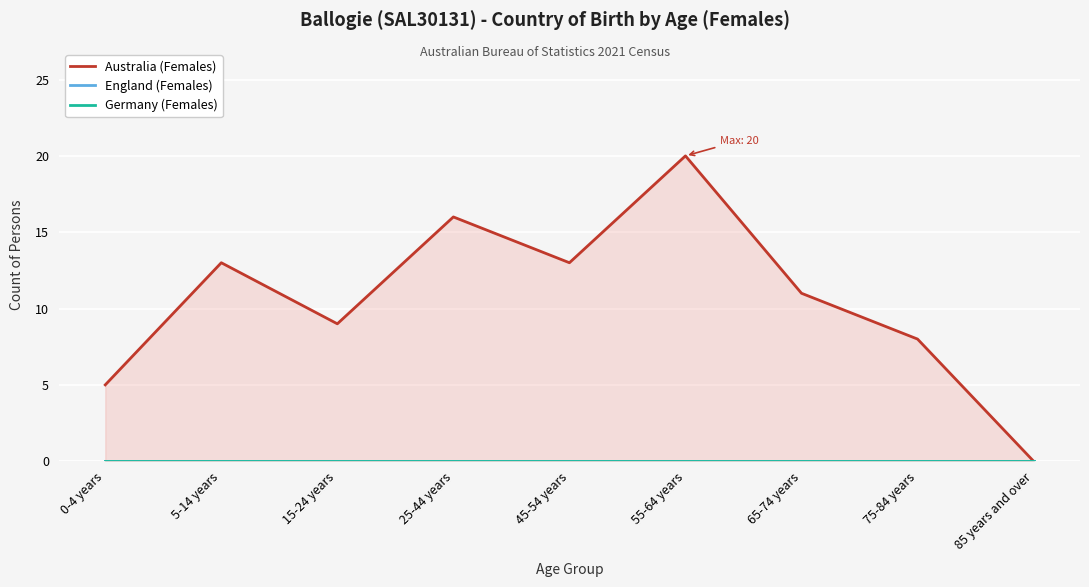

At which category is the sum across all series the highest?

55-64 years